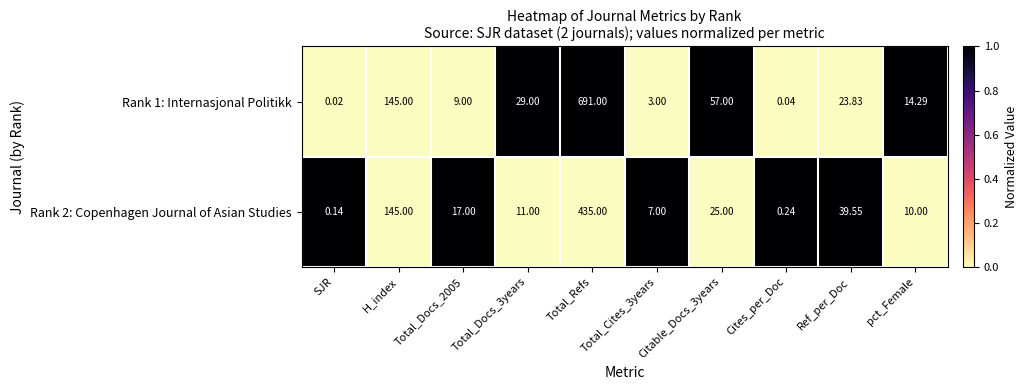

At which category is the sum across all series the highest?

Total_Refs